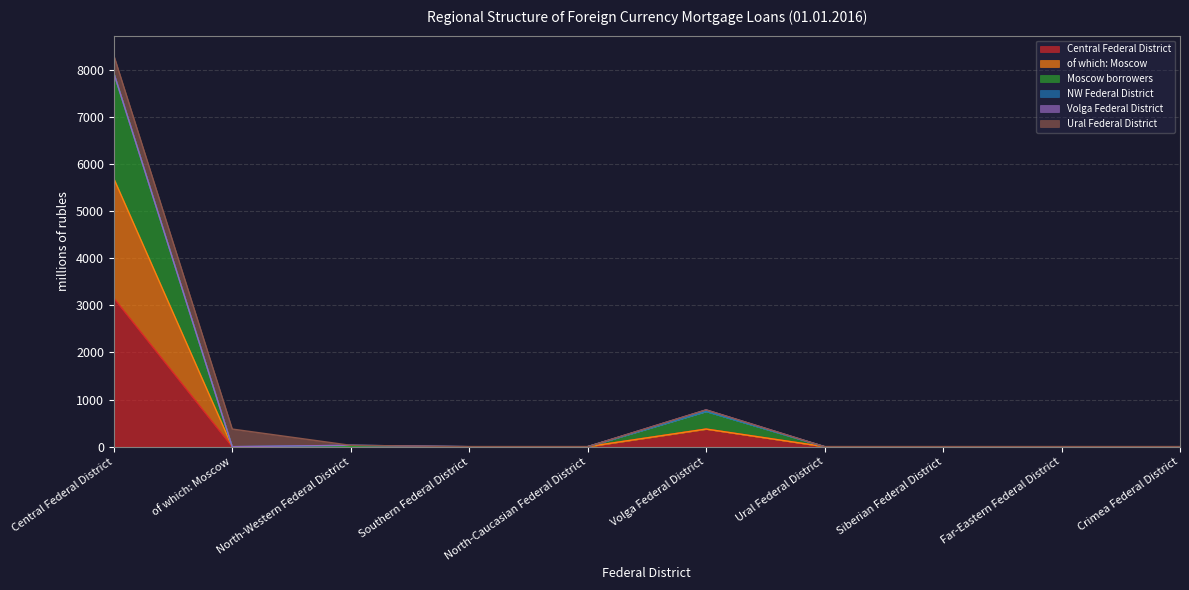

Rank the categories by of which: Moscow value from lowest to highest.

of which: Moscow, North-Western Federal District, Southern Federal District, North-Caucasian Federal District, Ural Federal District, Siberian Federal District, Far-Eastern Federal District, Crimea Federal District, Volga Federal District, Central Federal District